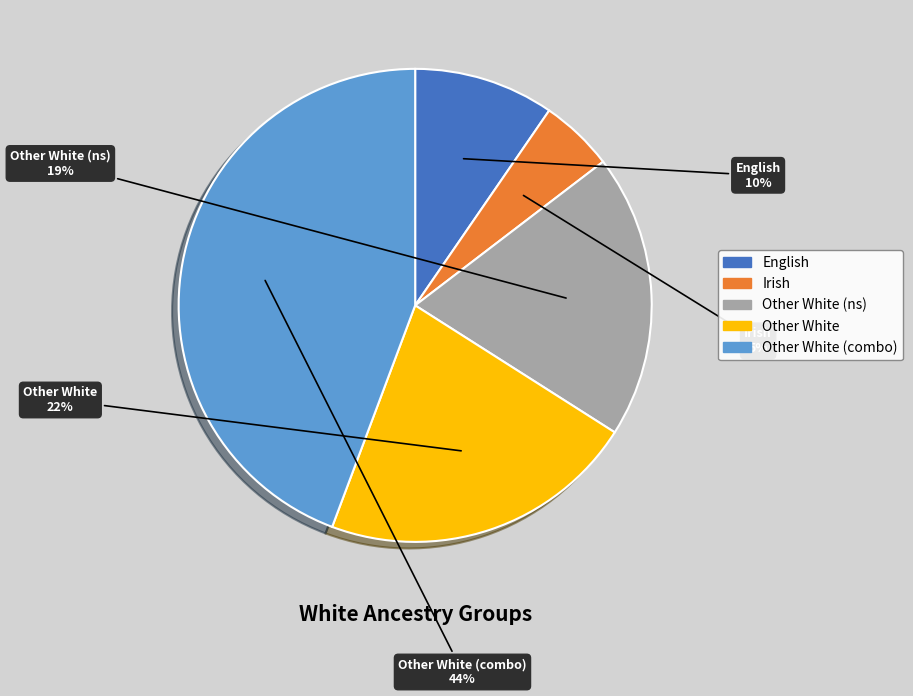

Which has a higher value, Other White or English?

Other White